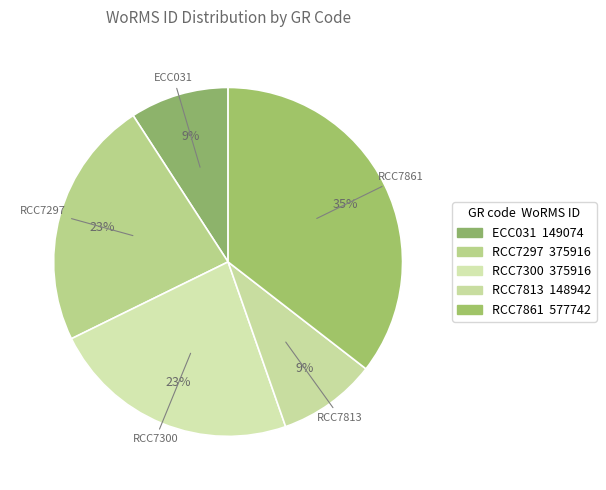

To the nearest percent, what percentage of the pie is RCC7297?

23%